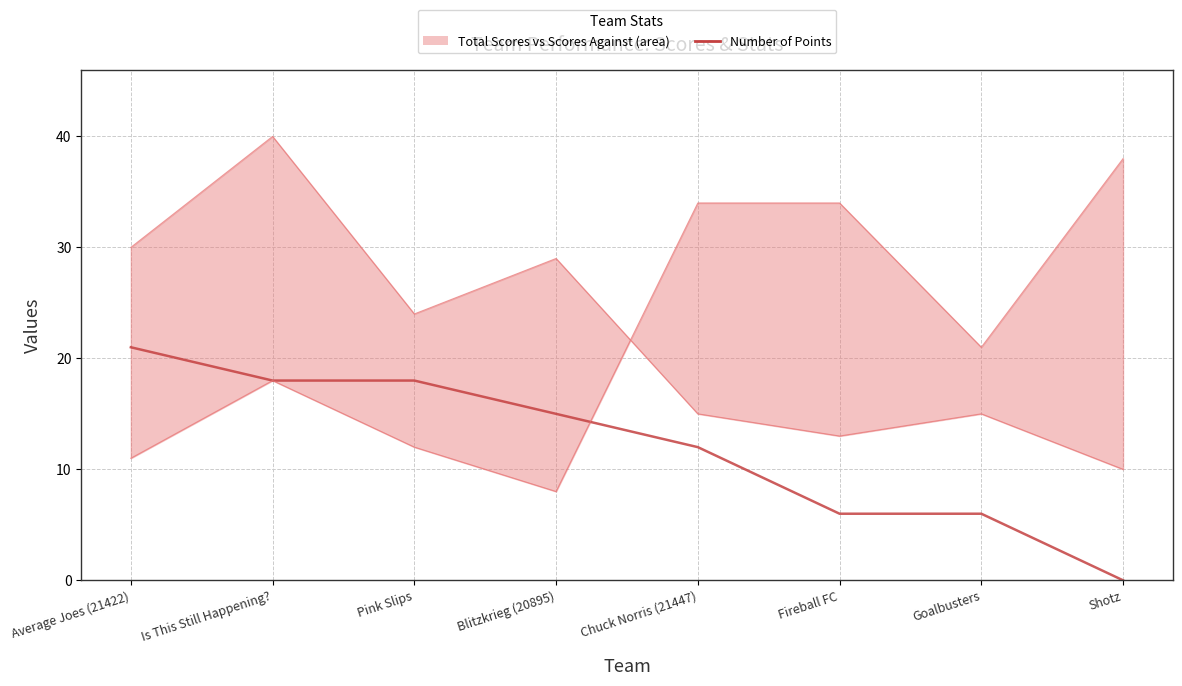

What is the label of the 7th point from the right?

Is This Still Happening?